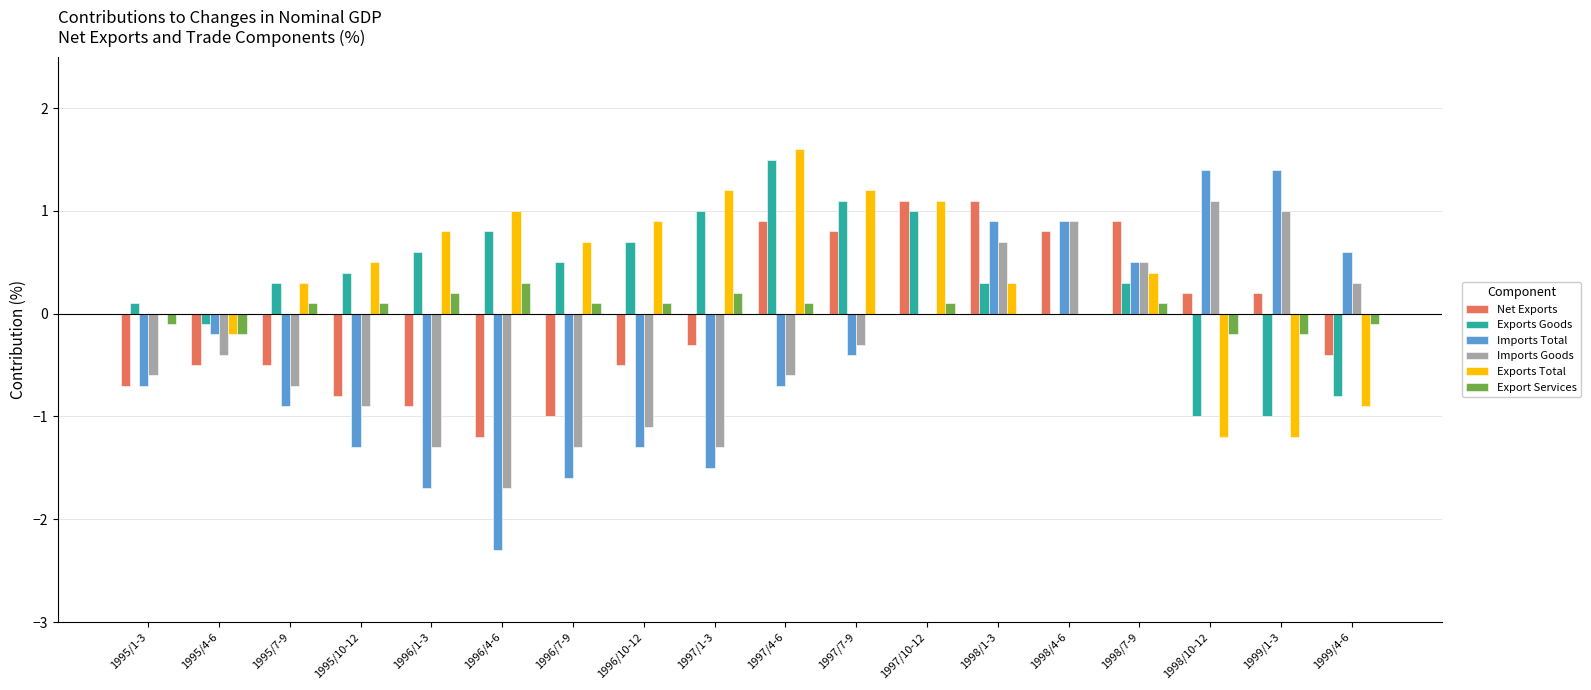

What is the average value of the Imports Total series?

-0.4